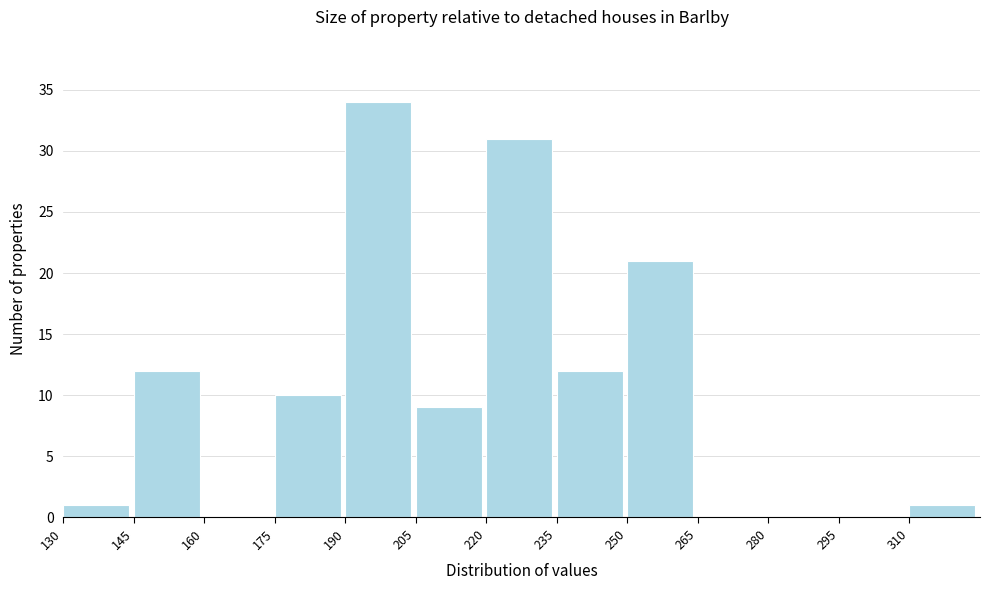

How tall is the bar that spans 190 to 205 on the x-axis? Neither the bar edges nor the heights are printed on the chart, so give them approximately, as read against the axes.

34